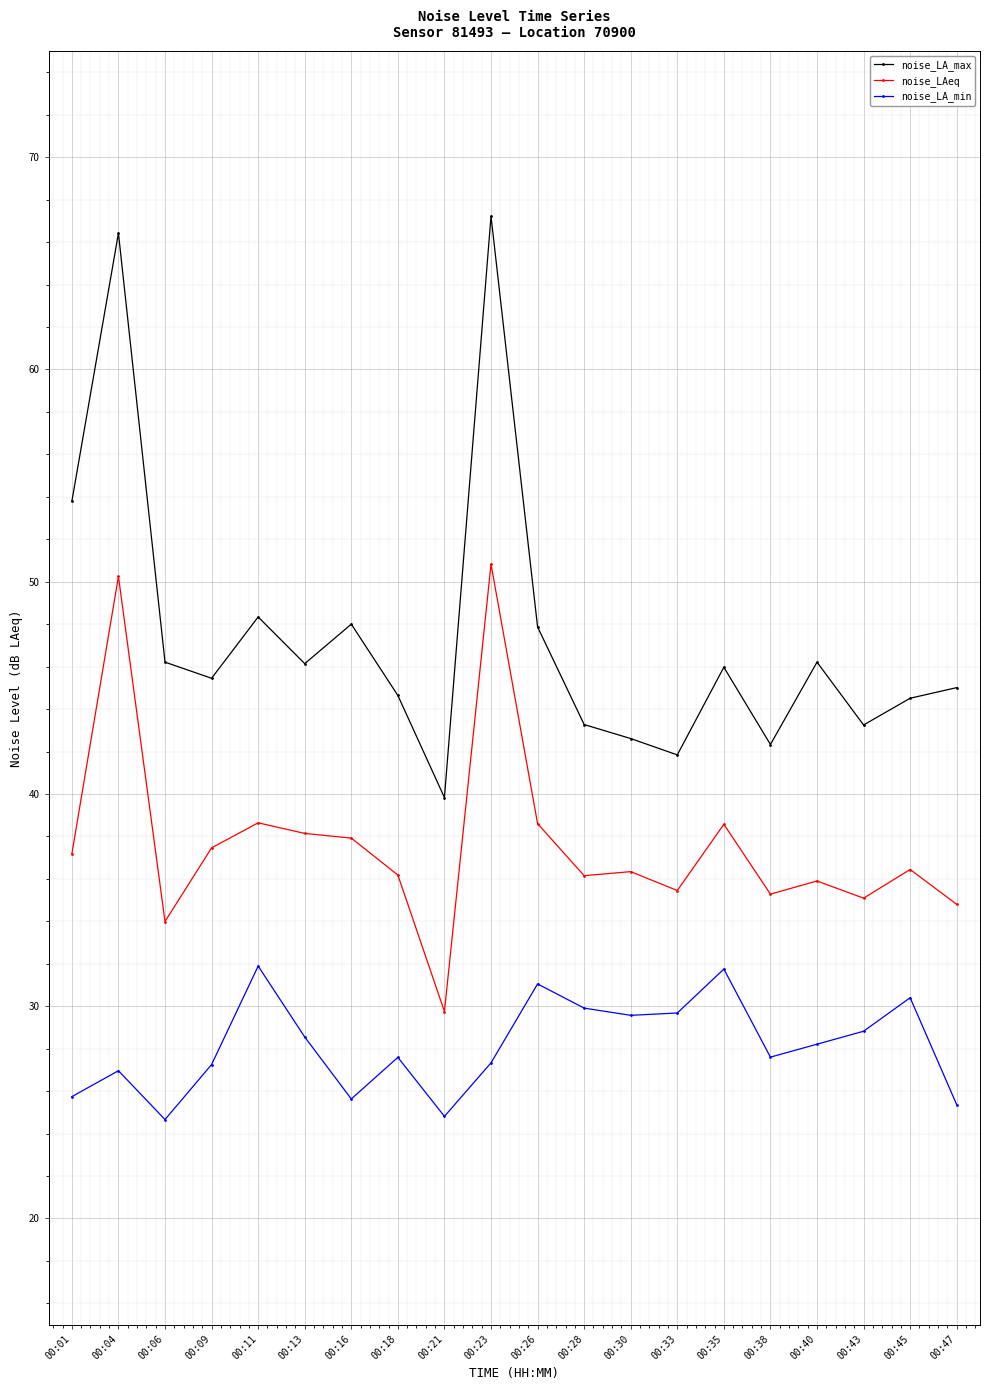

List the series in order of their overall mean, lowest first.

noise_LA_min, noise_LAeq, noise_LA_max